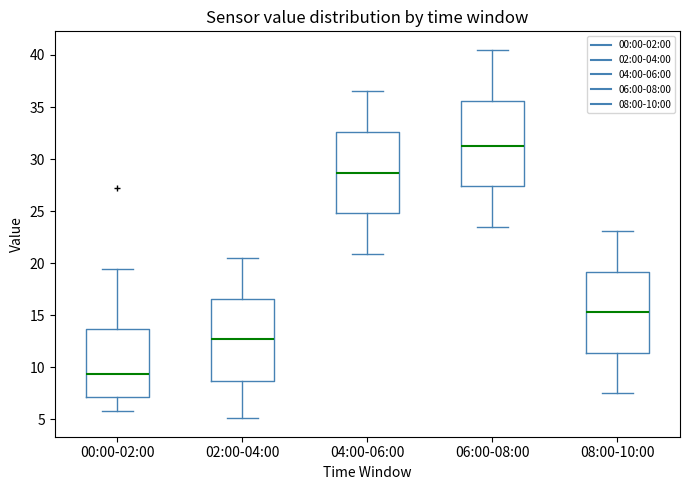

Reading left to right, read every box against the y-axis: the position of its median line, the range the box covers, and the ends of its whiskers. The values are not printed on the chart, so give them approximately, as read against the axis.

00:00-02:00: median 9.5, box 7.0 to 13.5, whiskers 6.0 to 19.5
02:00-04:00: median 12.5, box 8.5 to 16.5, whiskers 5.0 to 20.5
04:00-06:00: median 28.5, box 25.0 to 32.5, whiskers 21.0 to 36.5
06:00-08:00: median 31.5, box 27.5 to 35.5, whiskers 23.5 to 40.5
08:00-10:00: median 15.5, box 11.5 to 19.0, whiskers 7.5 to 23.0